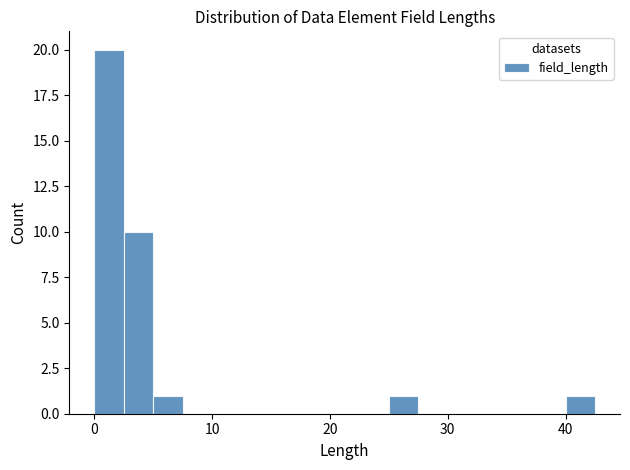

Read against the x-axis, roughly where is the centre of the tallest bar?

1